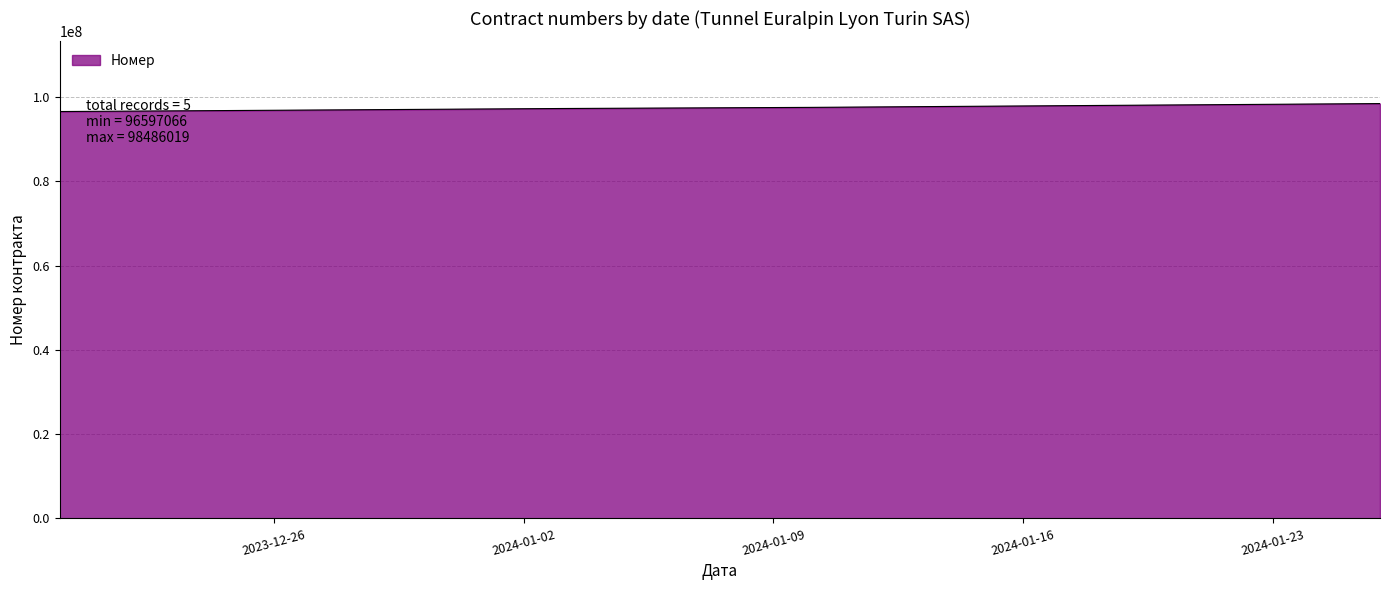

What is the average value?

97374673